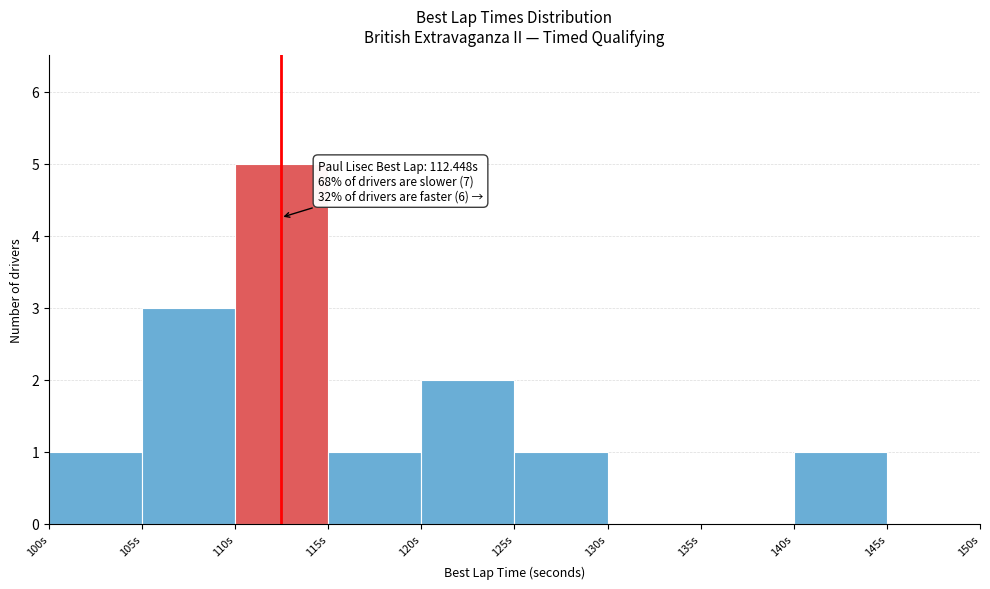

Over which range of the x-axis is the bar tallest?

110 to 115